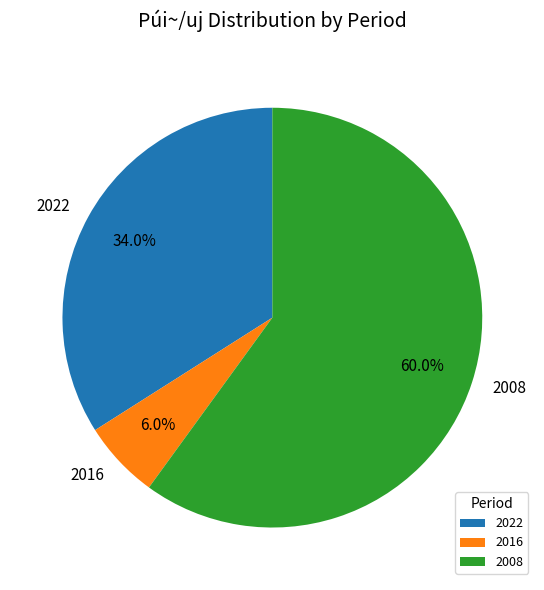

Rank the categories by value from highest to lowest.

2008, 2022, 2016